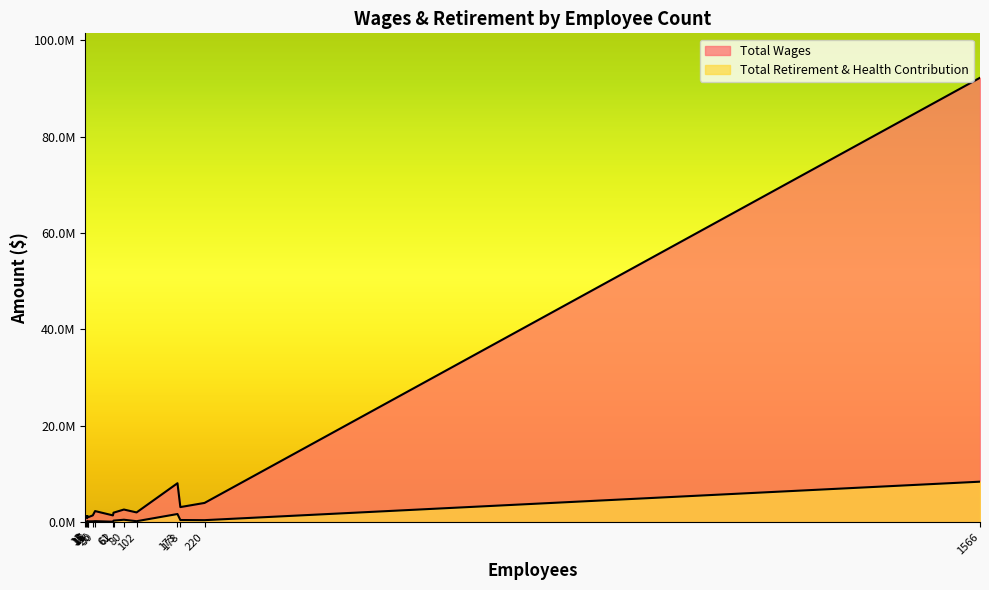

What is the sum of all Total Retirement & Health Contribution values?

13170322